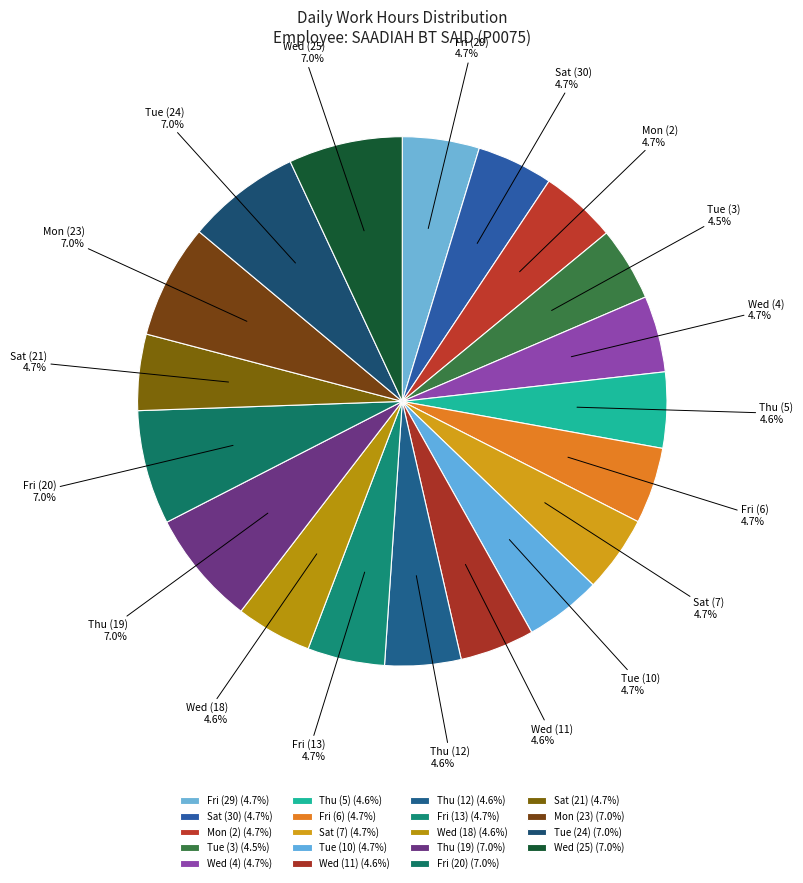

Between Thu (19) and Tue (3), which is larger?

Thu (19)